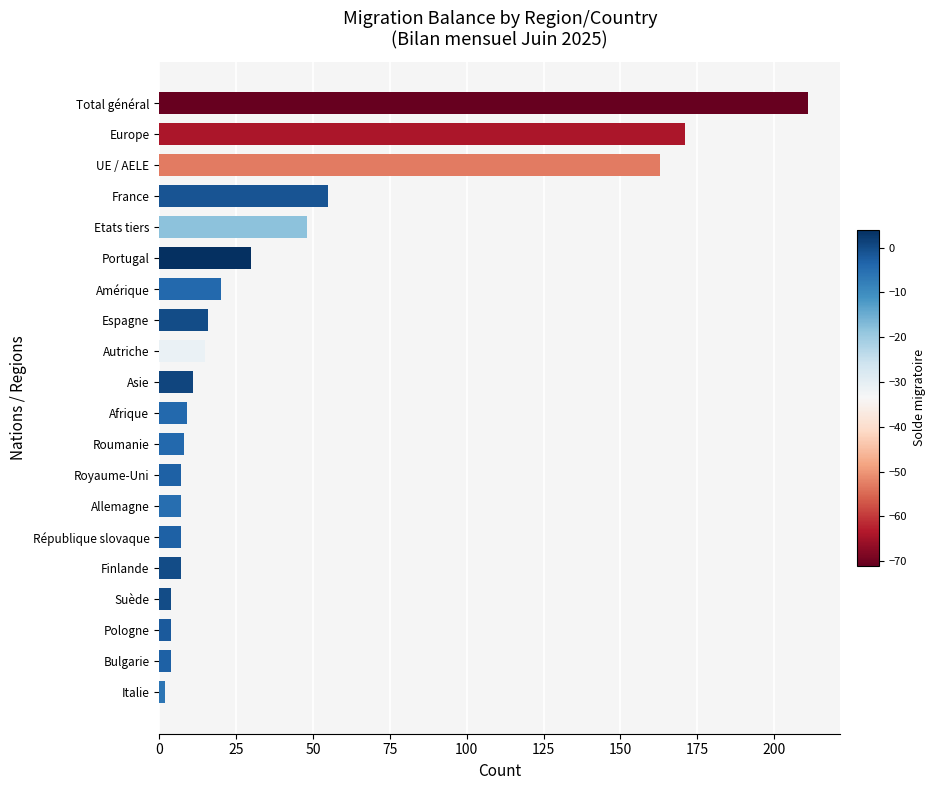

How many distinct data groups are displayed?

1